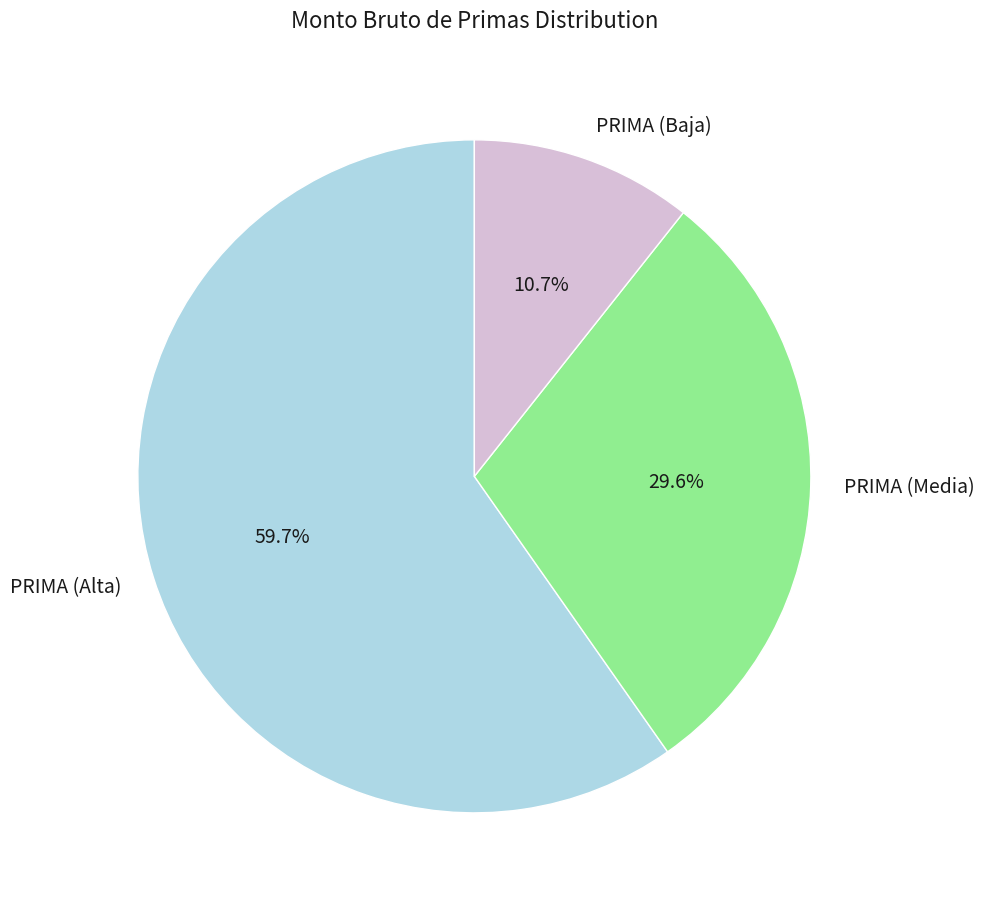

How many slices are in this pie chart?

3